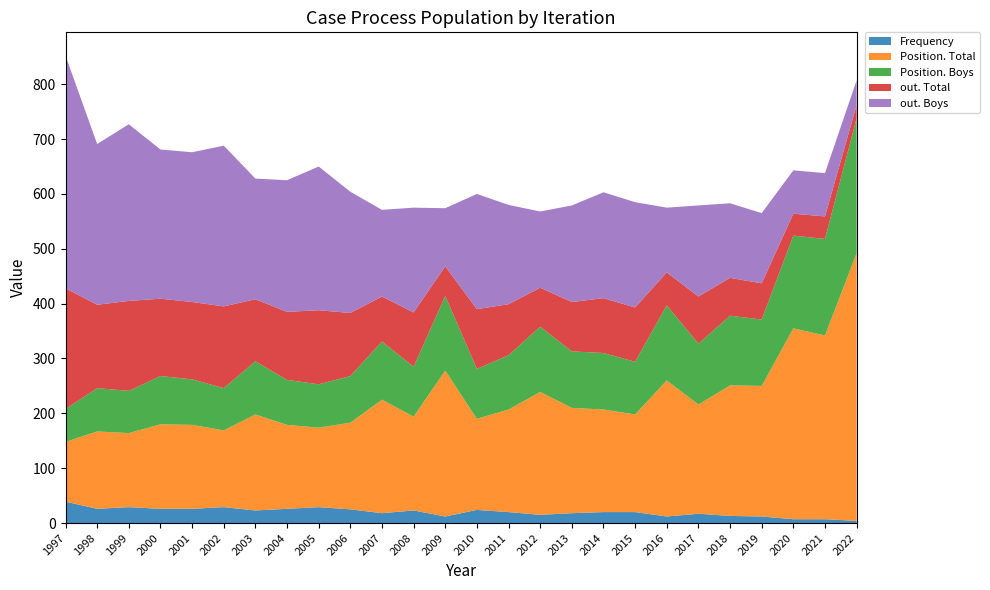

Reading left to right, transcribe all the data shown in this chart.

Frequency: 39	26	29	26	26	29	23	26	29	25	18	23	12	24	20	15	18	20	20	12	17	13	12	7	7	4
Position. Total: 109	141	135	154	153	140	175	153	145	158	207	171	266	166	187	224	192	187	178	248	199	238	238	348	335	488
Position. Boys: 60	79	77	88	83	77	97	82	79	85	106	91	136	91	99	119	103	103	96	137	111	127	121	169	176	246
out. Total: 220	152	164	141	141	149	113	124	135	115	82	99	54	109	93	71	90	100	99	60	86	69	66	40	41	24
out. Boys: 424	293	322	272	273	293	220	240	262	221	158	191	106	210	181	139	176	193	192	118	166	136	128	79	79	45